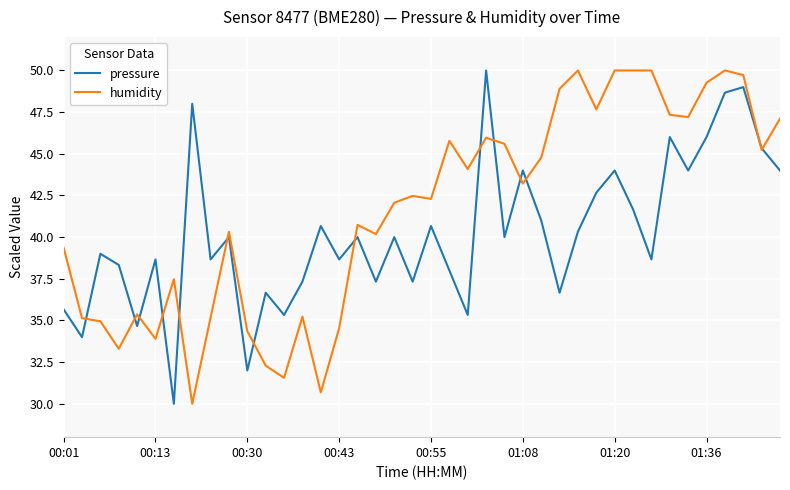

What is the average value of the pressure series?

40.2